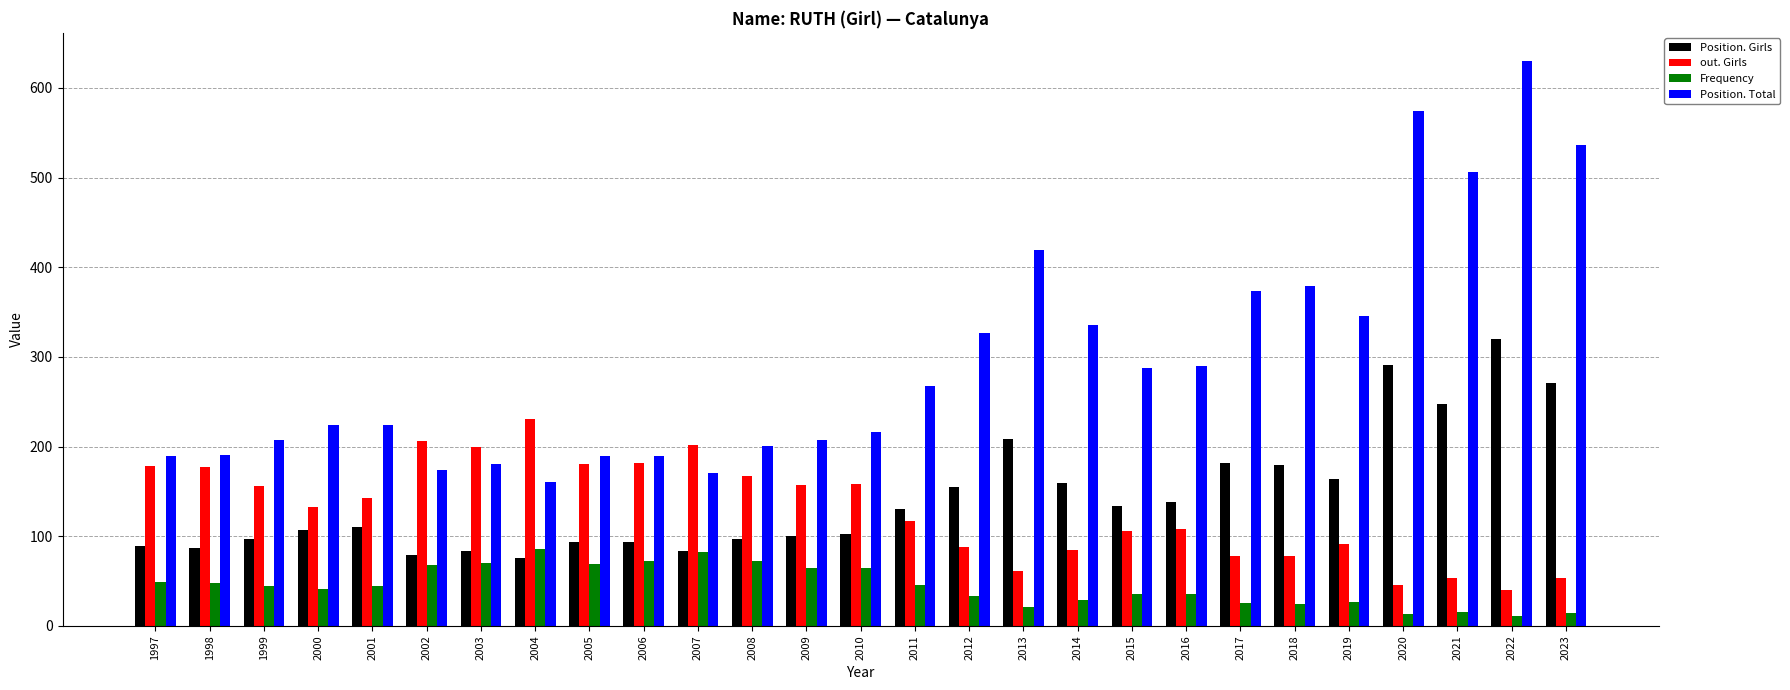

What is the difference between the highest and lowest values at 2010?

152